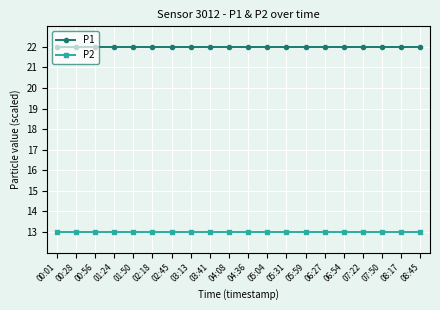

Is this an area chart (filled region under the line)?

No